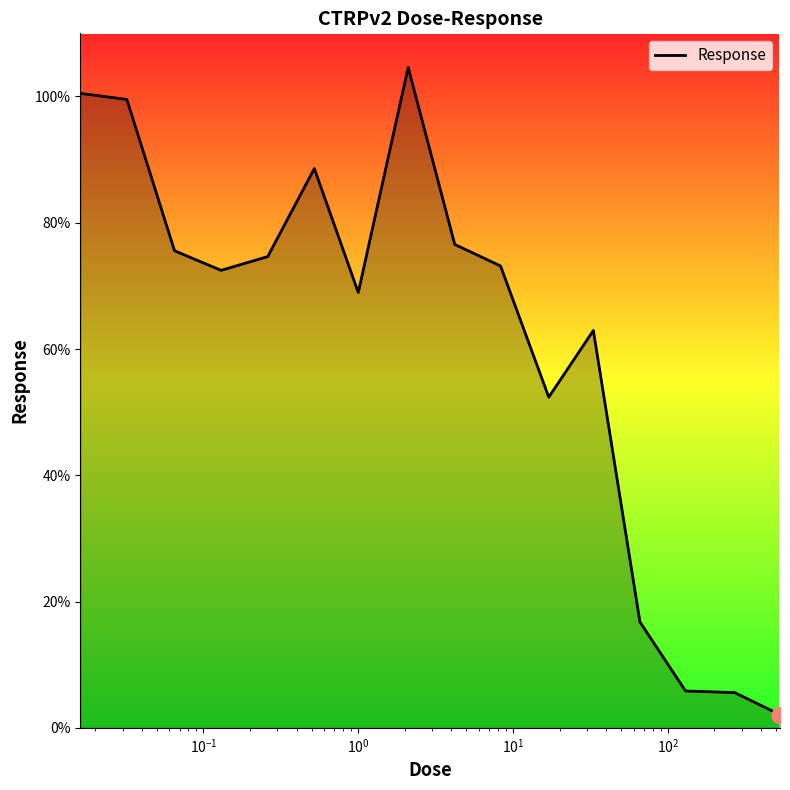

What is the difference between the maximum and minimum values?

102.5